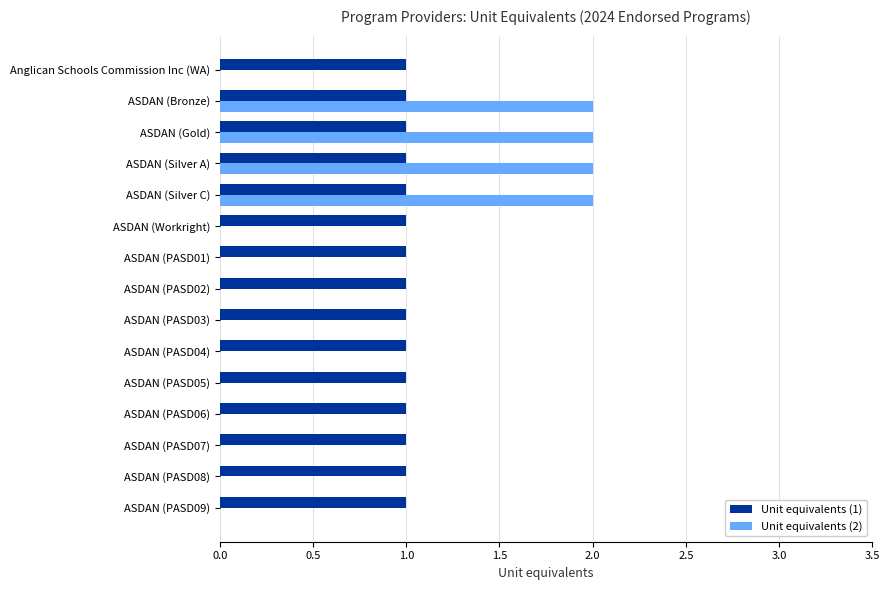

What is the highest value of the Unit equivalents (2) series?

2